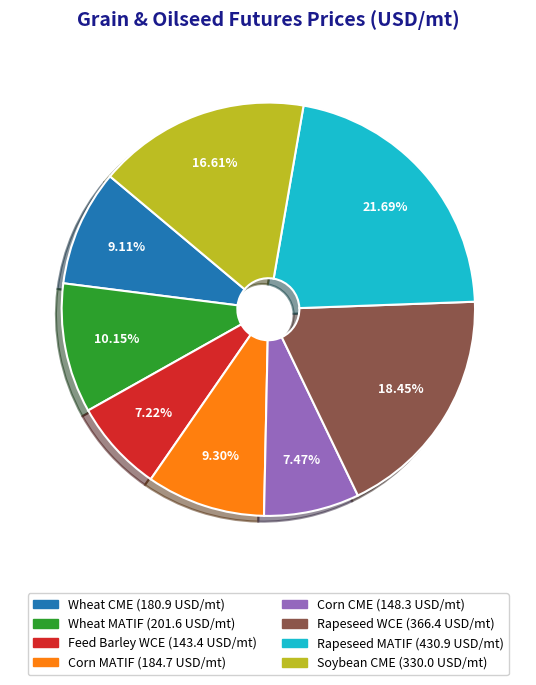

What percentage is the Rapeseed MATIF slice, to the nearest percent?

22%